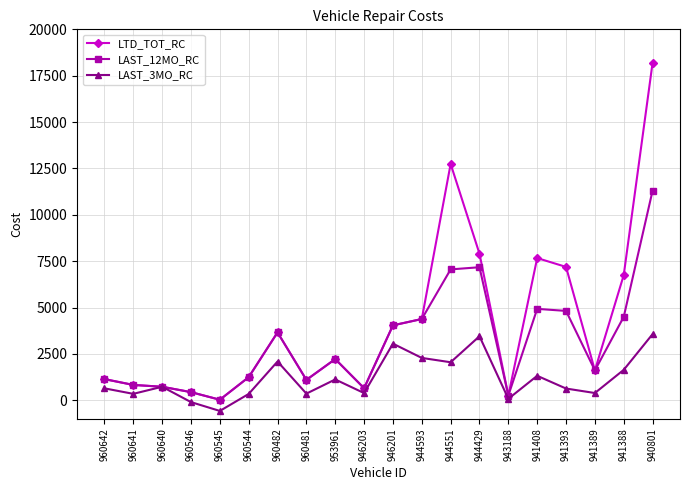

How many lines are shown in the chart?

3